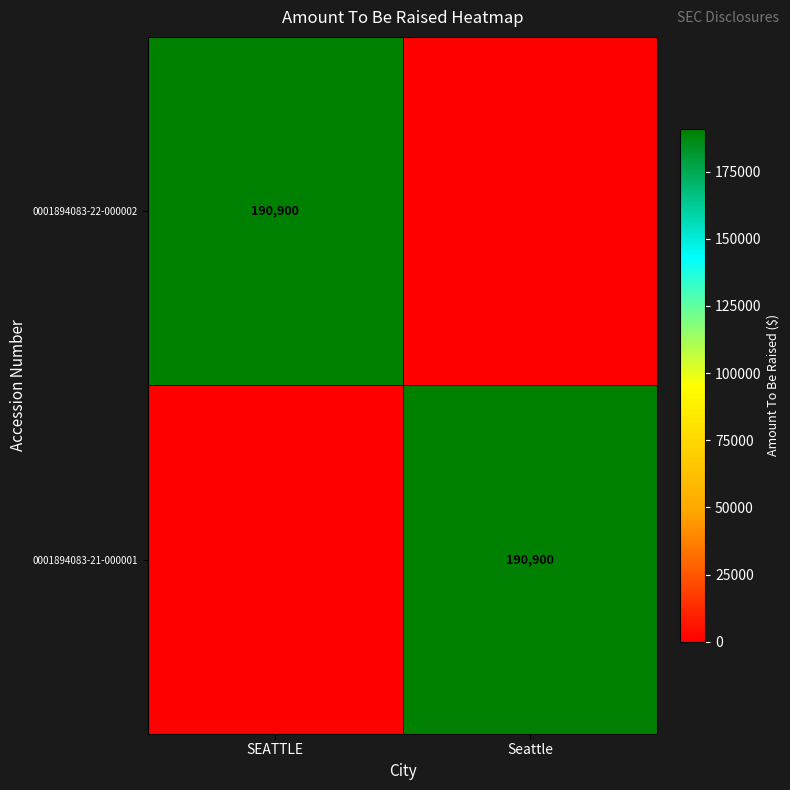

The 0001894083-21-000001 series shows 259107 at Seattle. True or false?

False